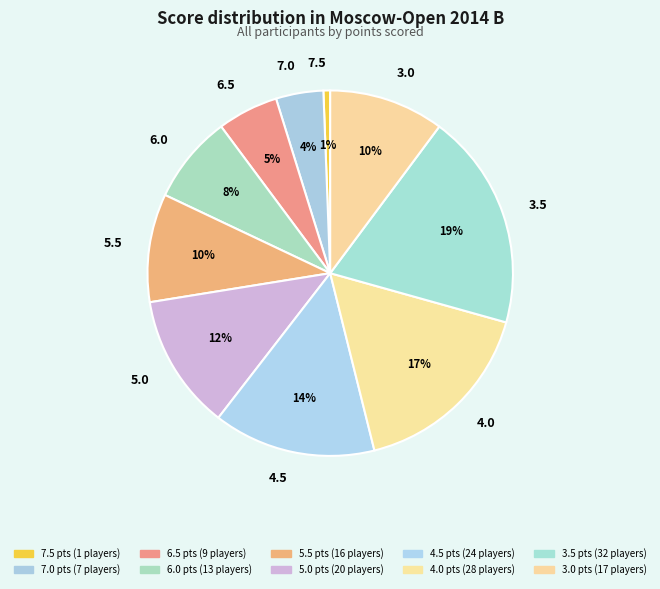

Which slice is the largest?

3.5